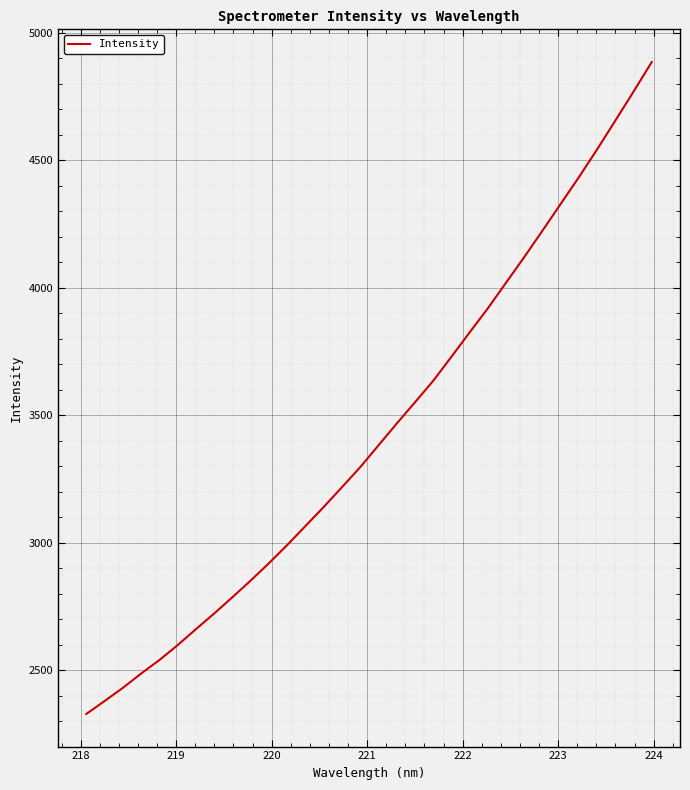

What is the difference between the maximum and minimum values?

2555.5